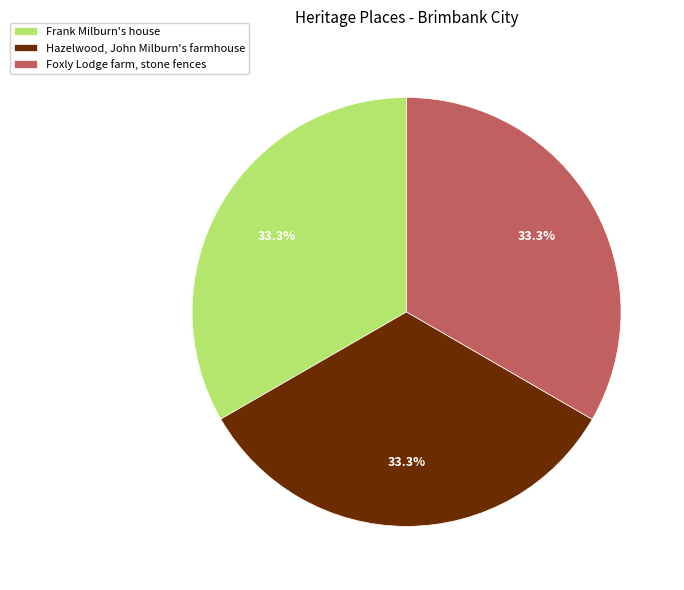

Does any single category account for the majority?

No